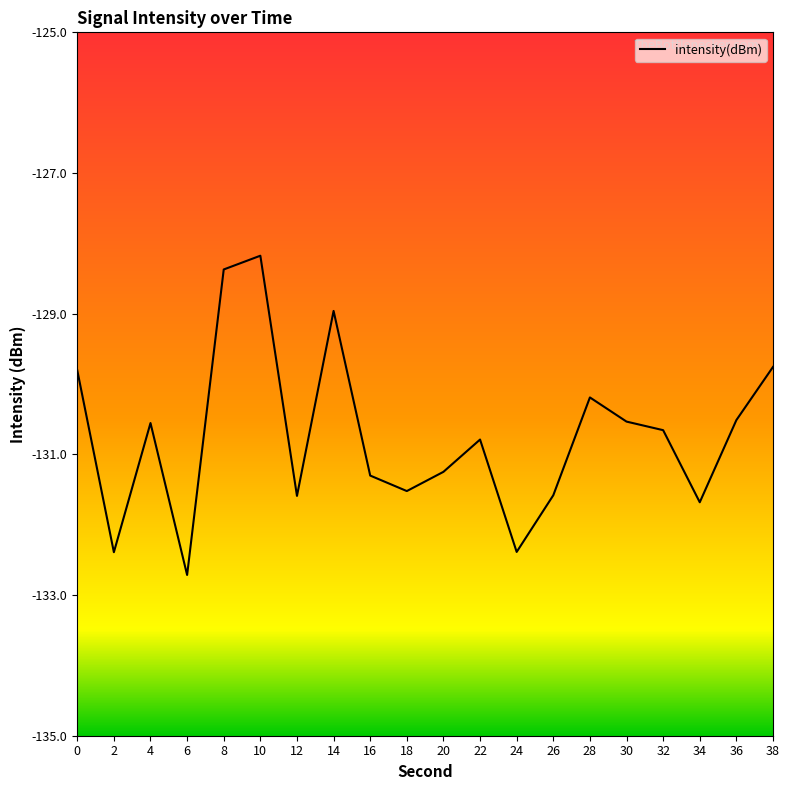

How many interior local valleys (lower than both neighbors) does the data have?

6